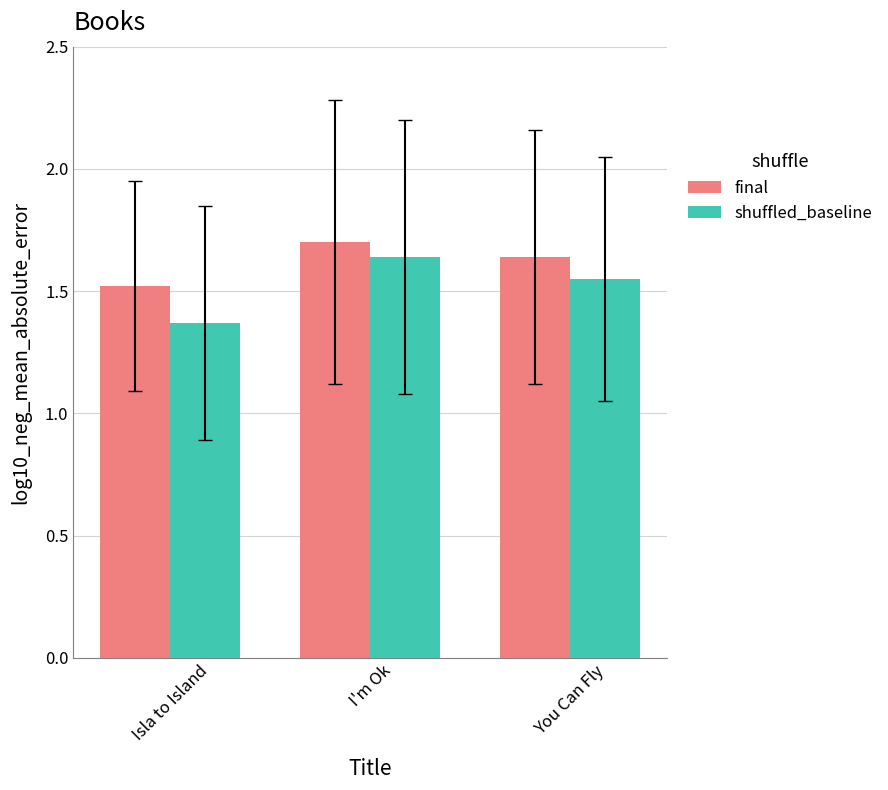

What is the difference between the maximum and minimum values in the shuffled_baseline series?

0.3